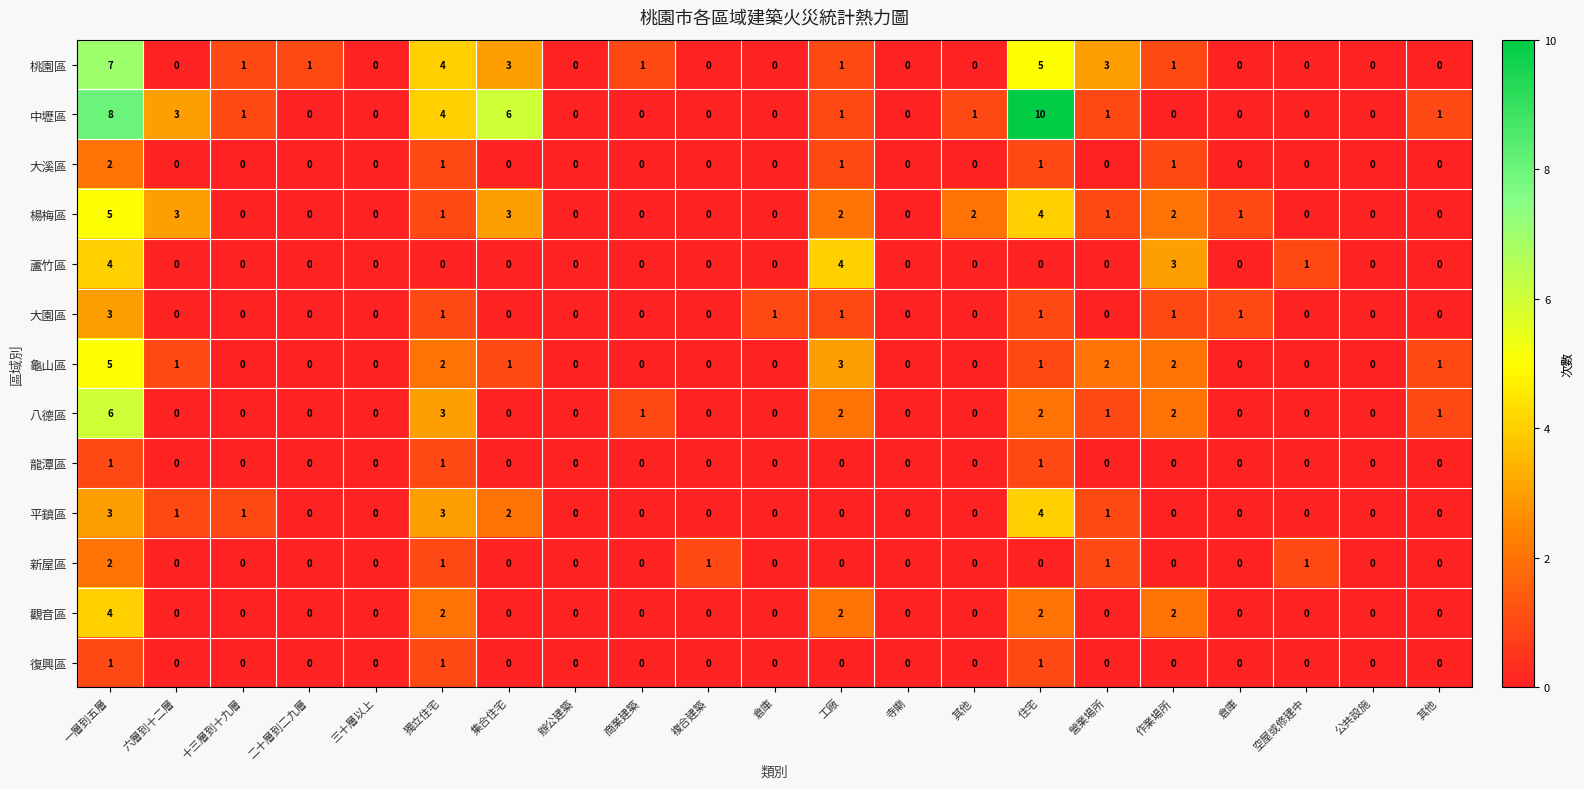

How many series are shown in this chart?

13